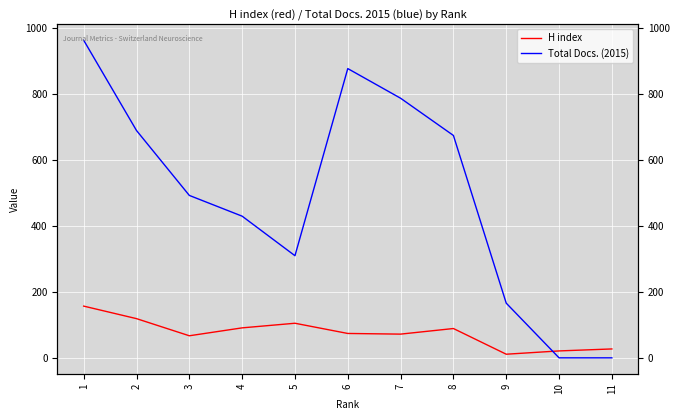

Which category has the lowest value in the Total Docs. (2015) series?

10